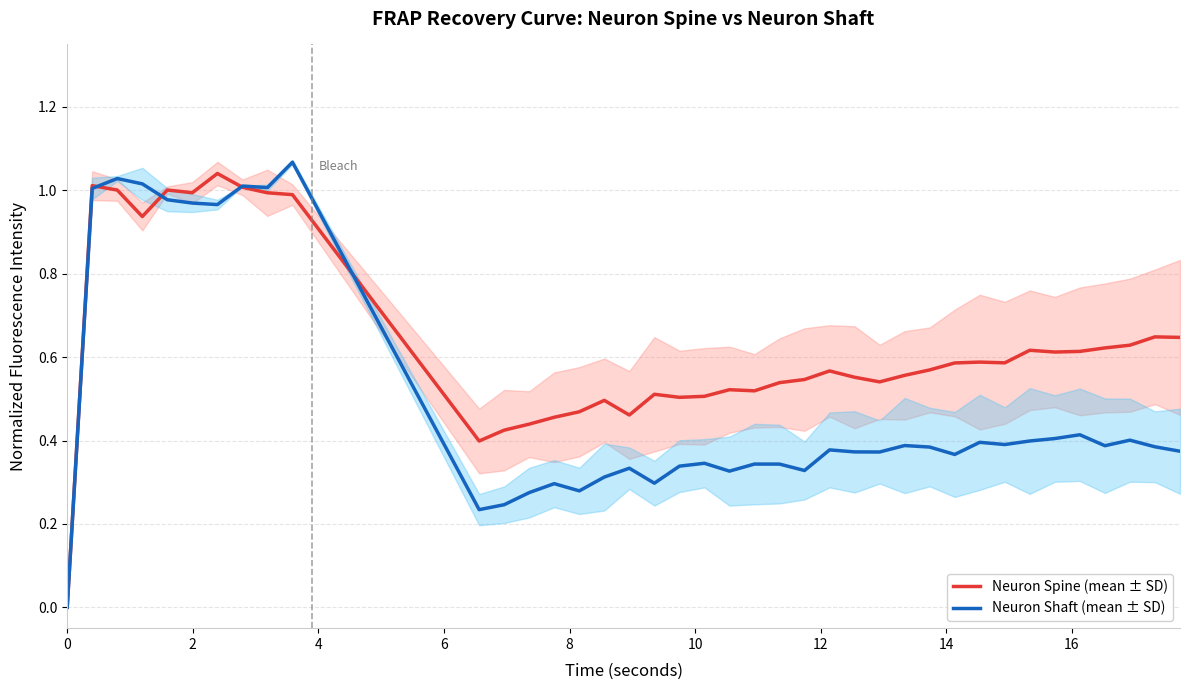

What is the highest value of the Neuron Shaft (mean ± SD) series?

1.1